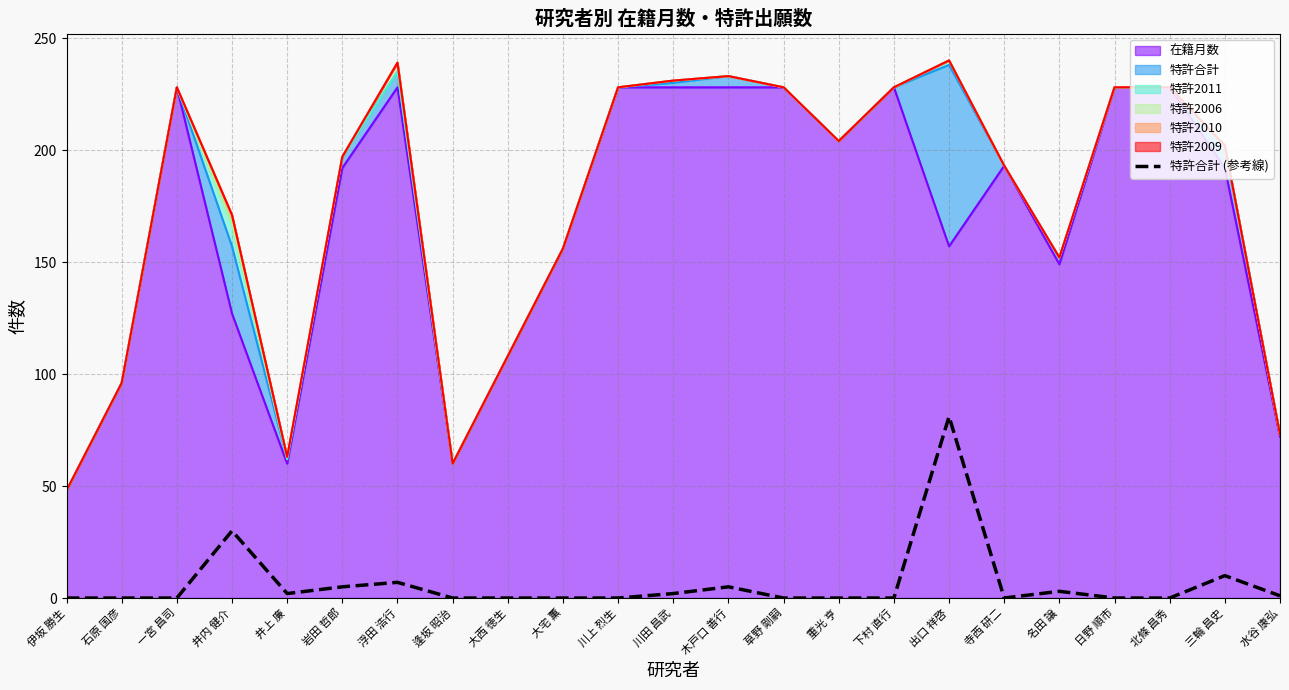

How many interior local valleys (lower than both neighbors) does the data have?

2